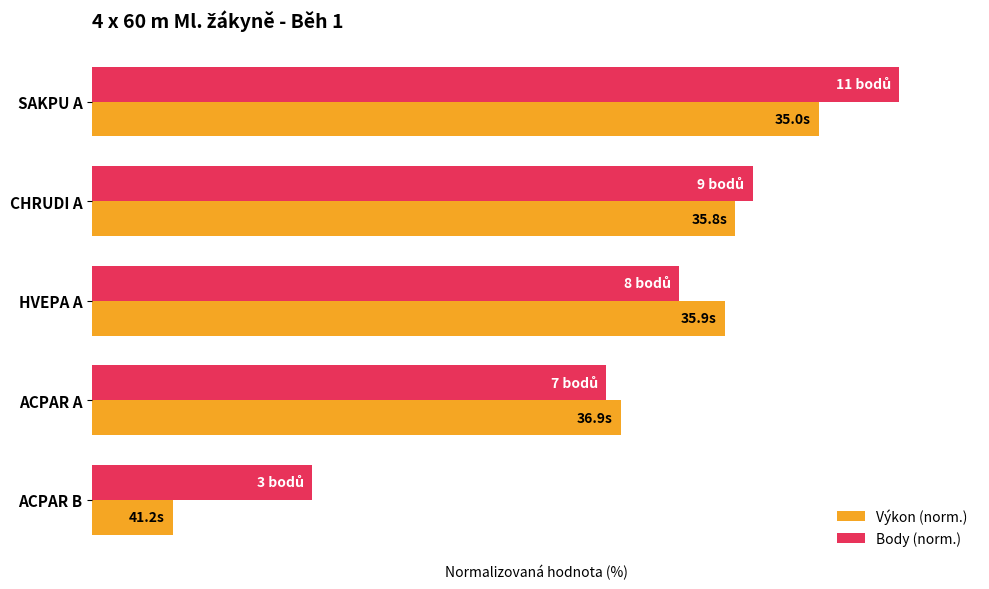

What is the minimum value for Výkon (norm.)?

10.0